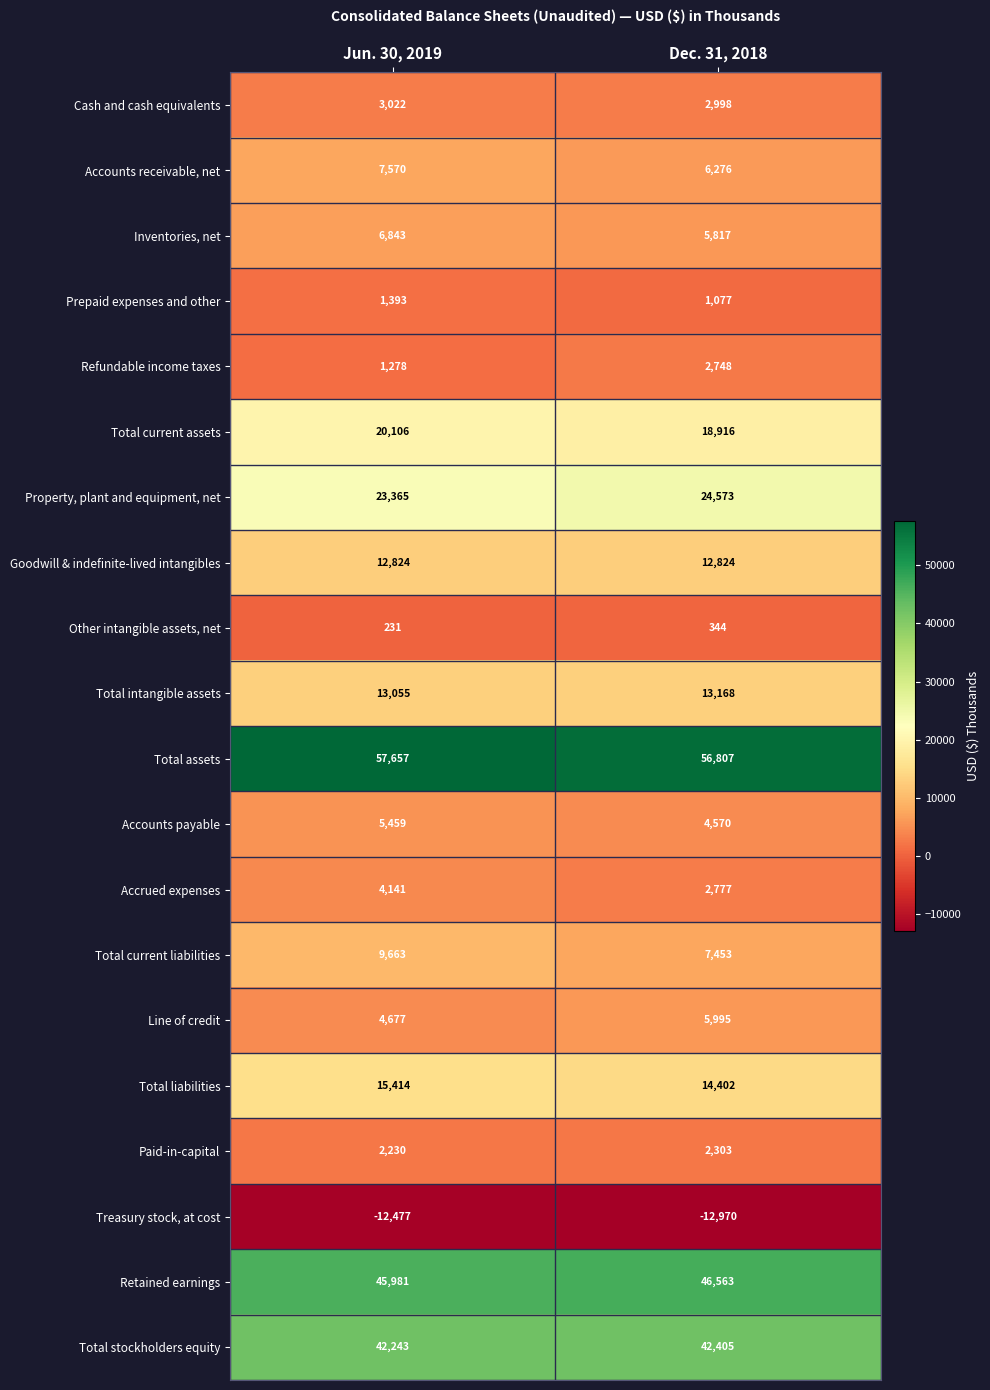

What is the sum of the Total current liabilities values at Dec. 31, 2018 and Jun. 30, 2019?

17116